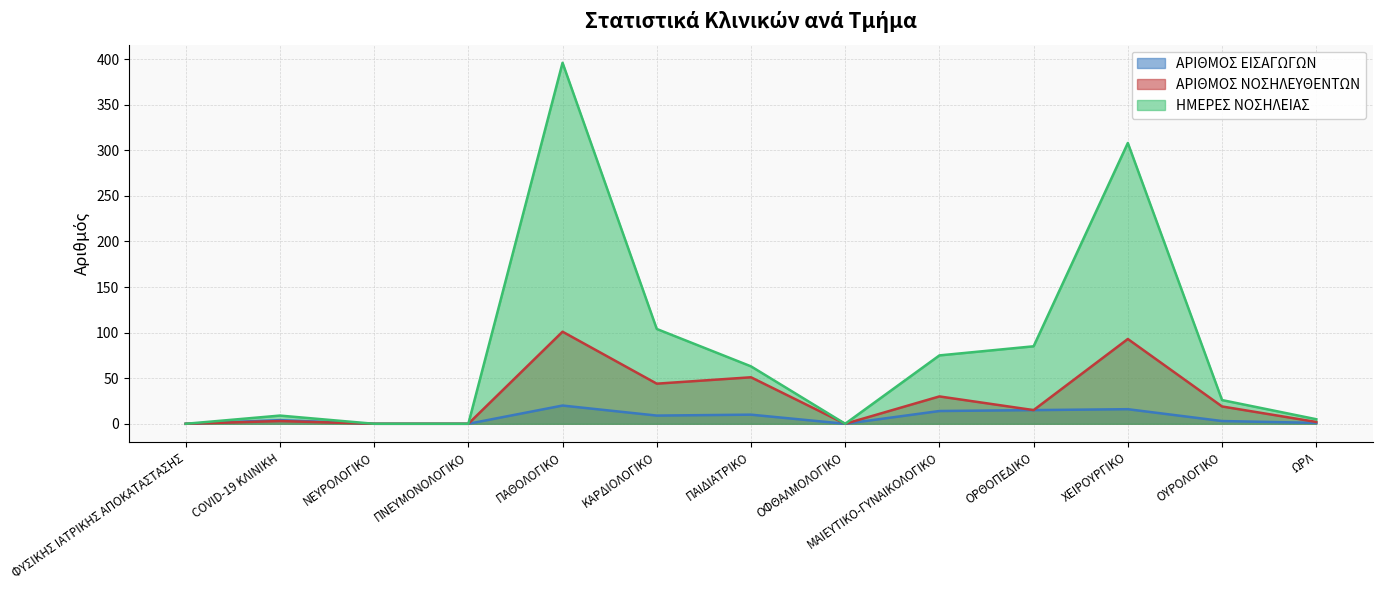

What is the difference between the highest and lowest values at ΠΑΙΔΙΑΤΡΙΚΟ?

53